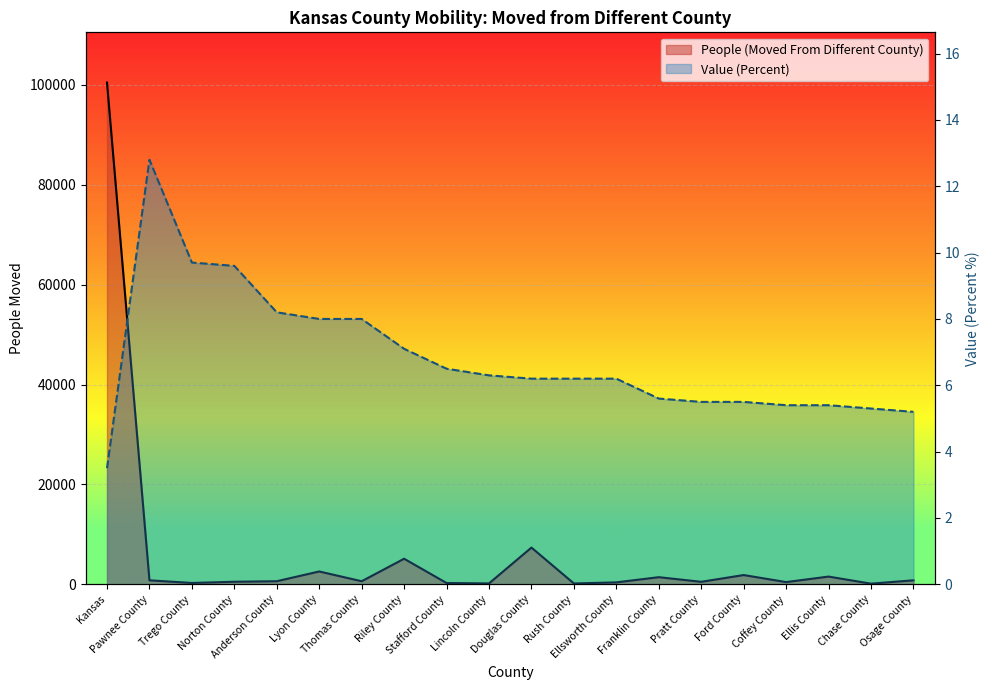

True or false: People (Moved From Different County) and Value (Percent) cross at least once.

False